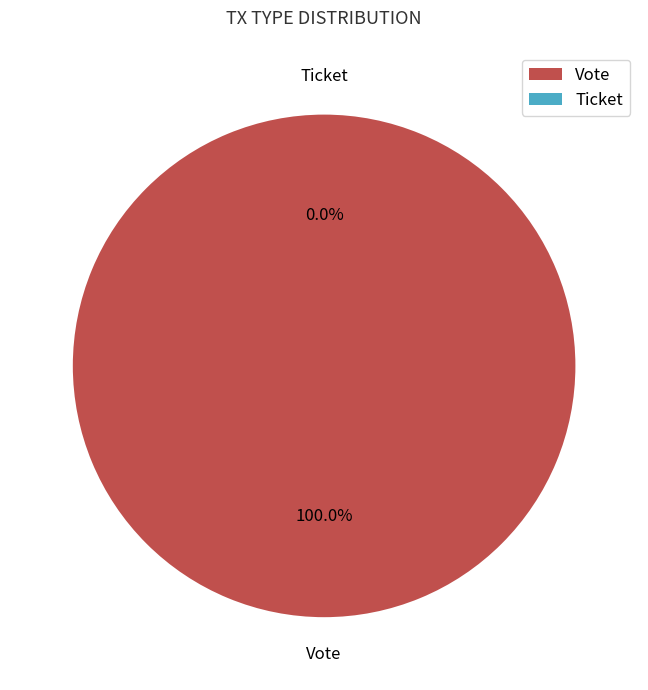

Is it true that Vote is 100% of the pie?

True